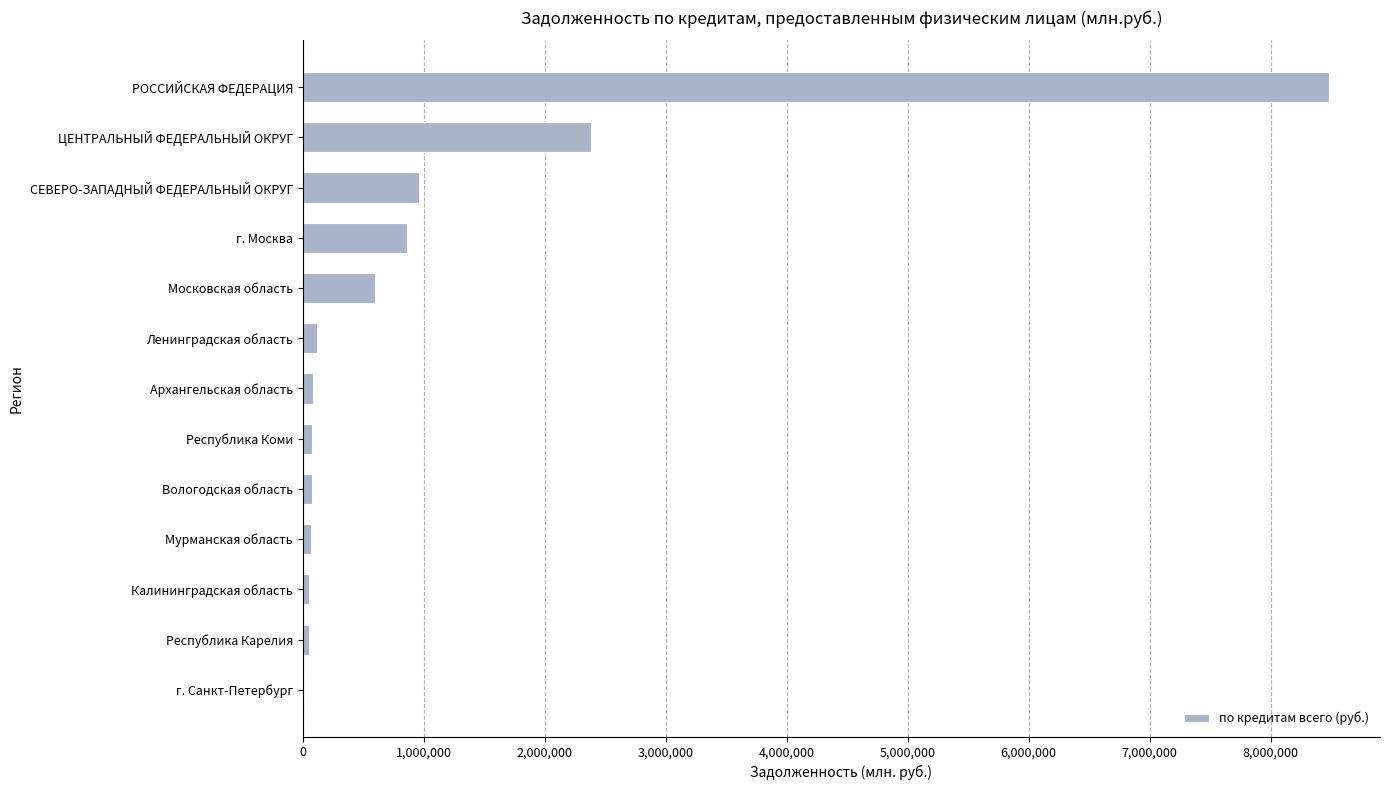

Where is the data nearest to the value 4240287?

ЦЕНТРАЛЬНЫЙ ФЕДЕРАЛЬНЫЙ ОКРУГ